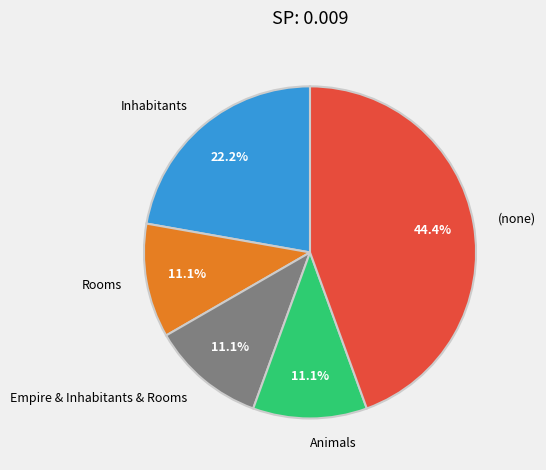

What portion of the pie excludes Inhabitants?

77.8%